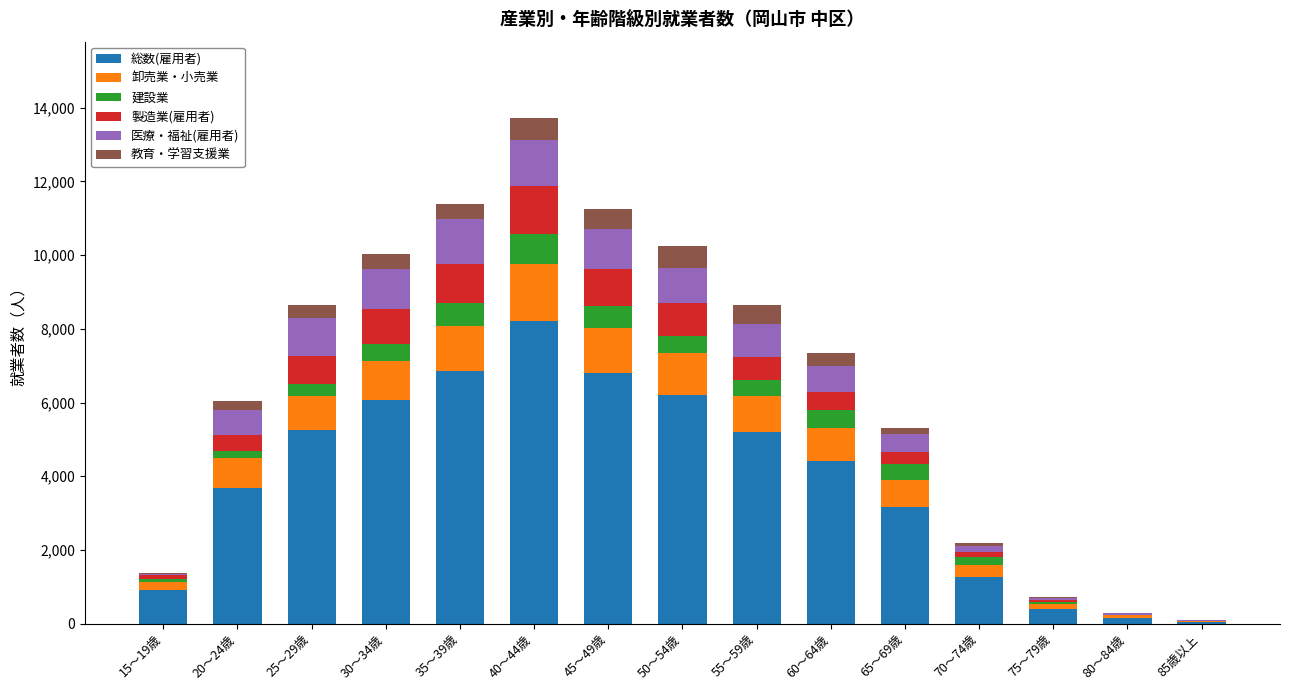

True or false: 総数(雇用者) has a value of 52 at 85歳以上.

True